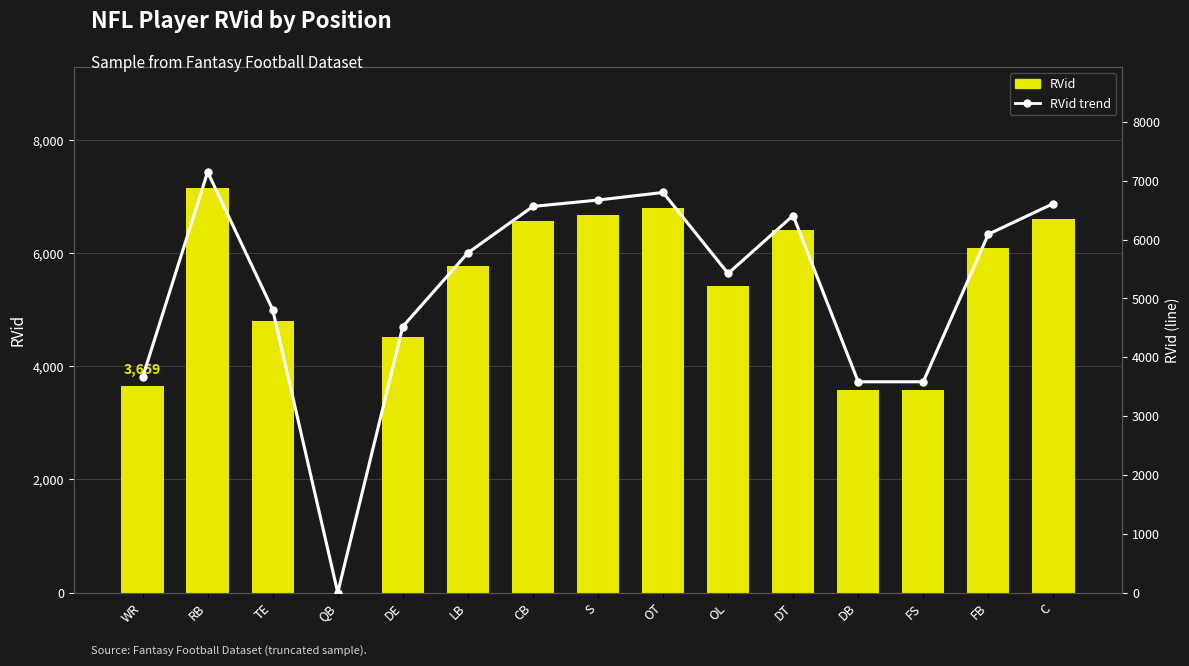

Reading left to right, list all the values displayed in this chart.

RVid: 3659	7149	4810	0	4523	5775	6564	6673	6802	5425	6410	3584	3584	6092	6613
RVid trend: 3659	7149	4810	0	4523	5775	6564	6673	6802	5425	6410	3584	3584	6092	6613